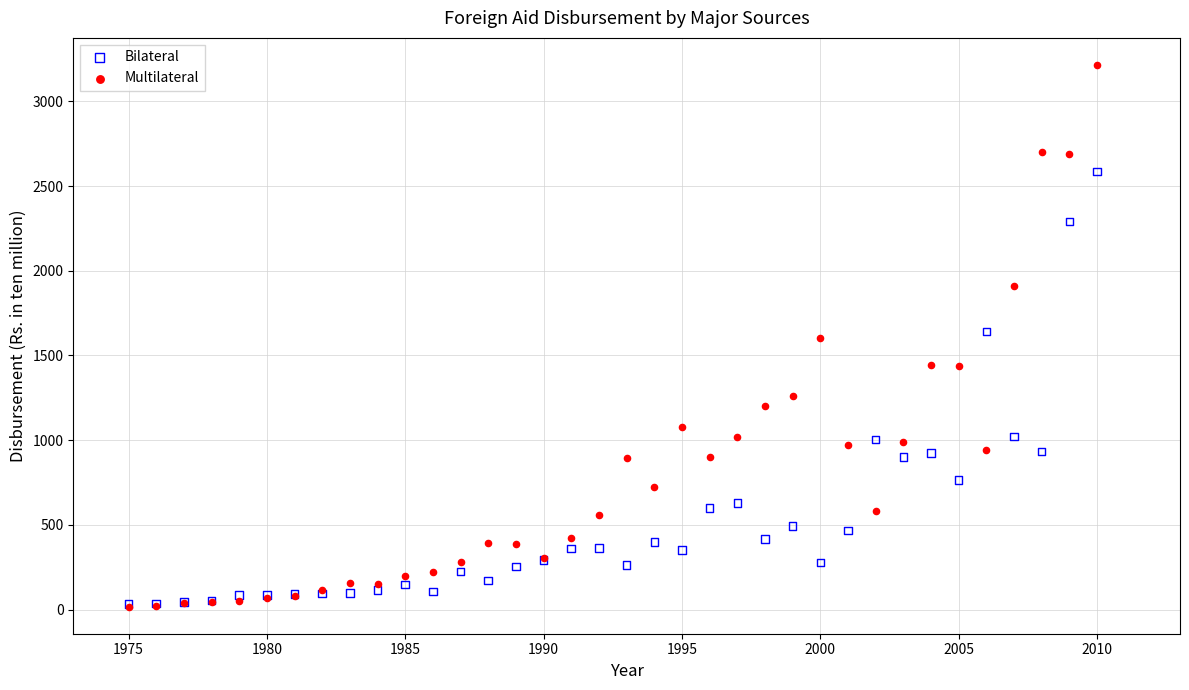

What are all the series names shown in the legend?

Bilateral, Multilateral